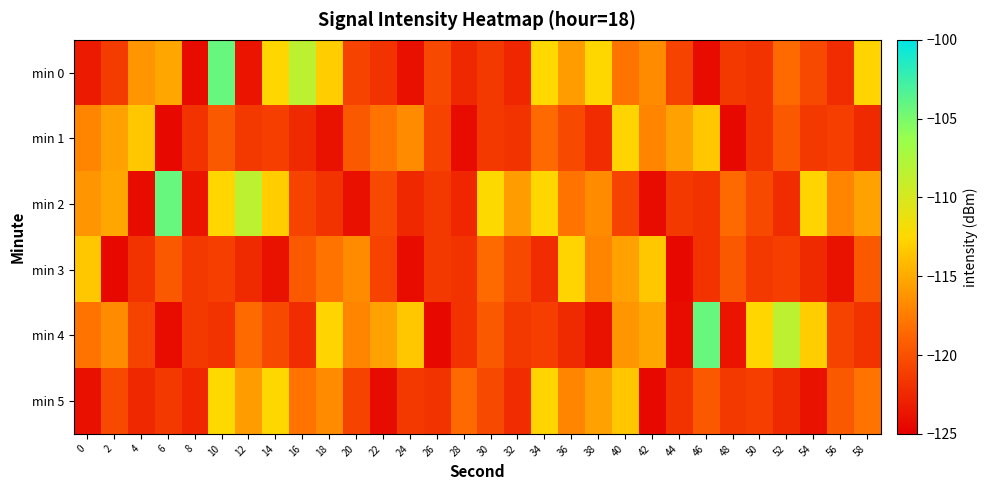

At which category is the sum across all series the highest?

10